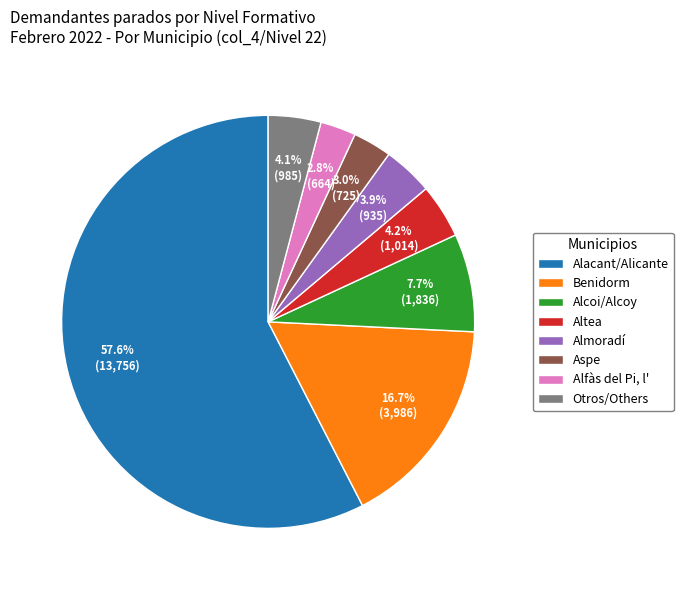

What percentage is NOT represented by Altea?

95.8%